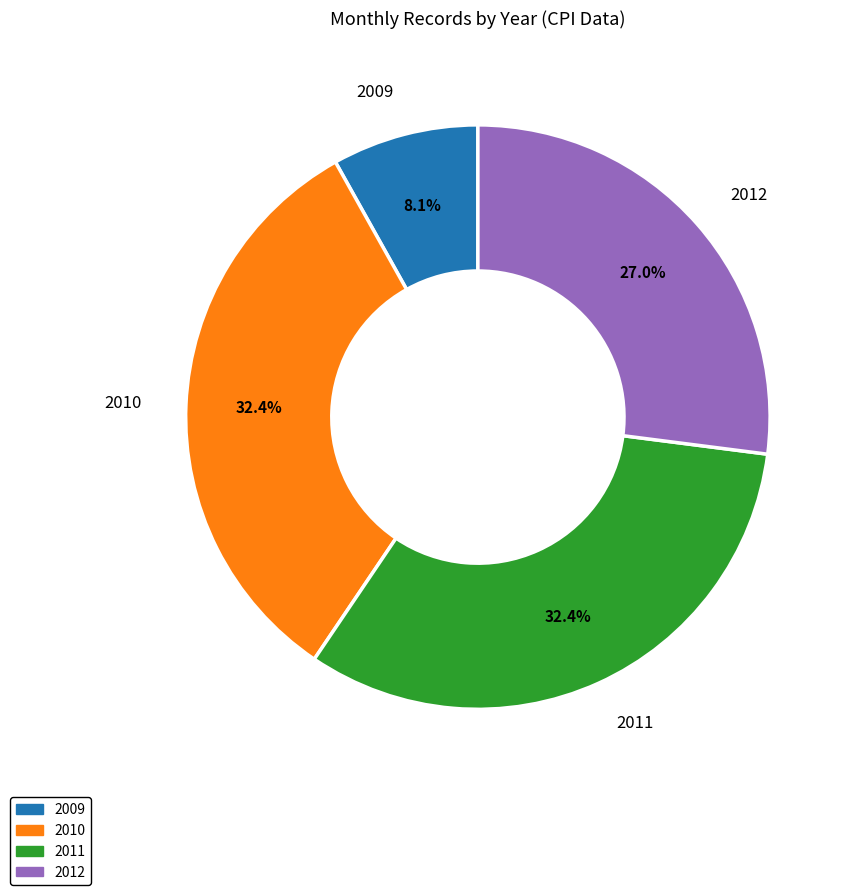

To the nearest percent, what percentage of the pie is 2009?

8%